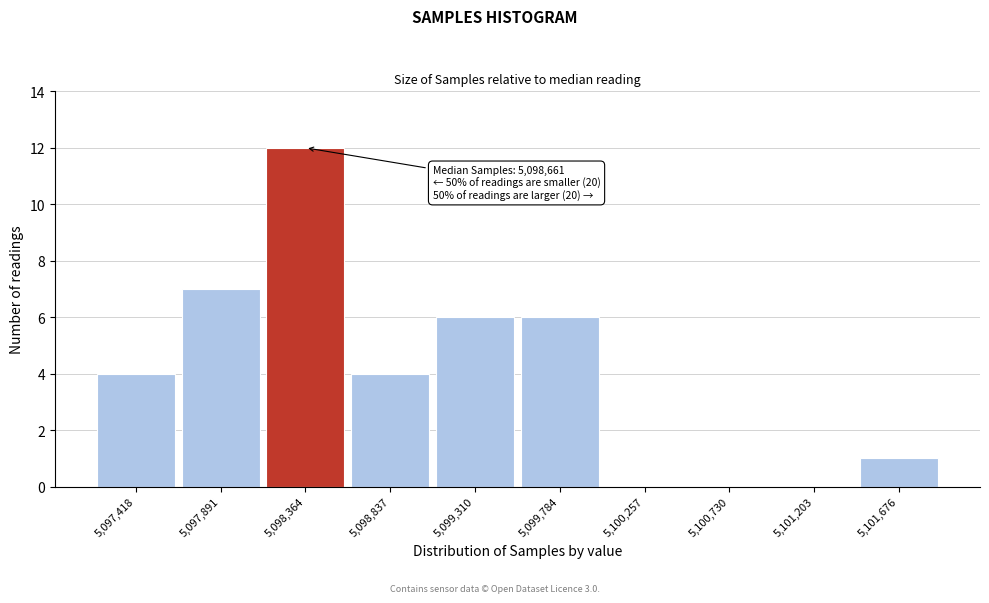

Reading left to right, list all the values displayed in this chart.

5,097,418=4	5,097,891=7	5,098,364=12	5,098,837=4	5,099,310=6	5,099,784=6	5,100,257=0	5,100,730=0	5,101,203=0	5,101,676=1